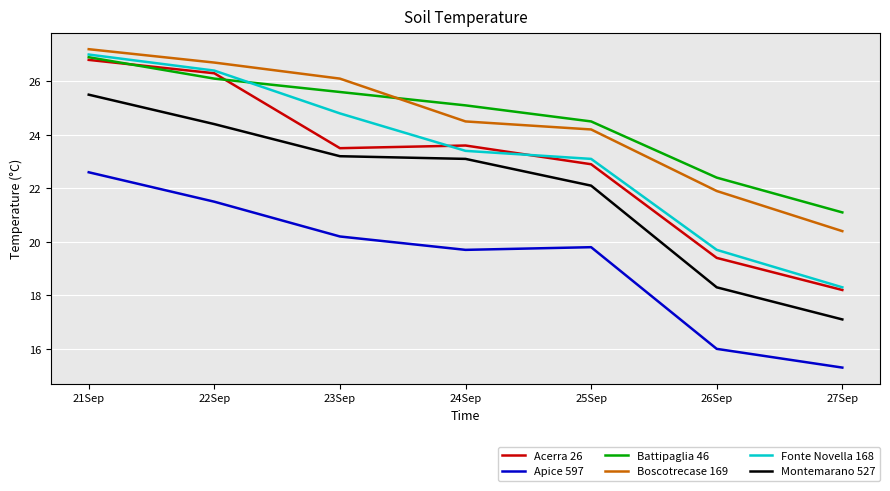

What is the minimum value for Battipaglia 46?

21.1